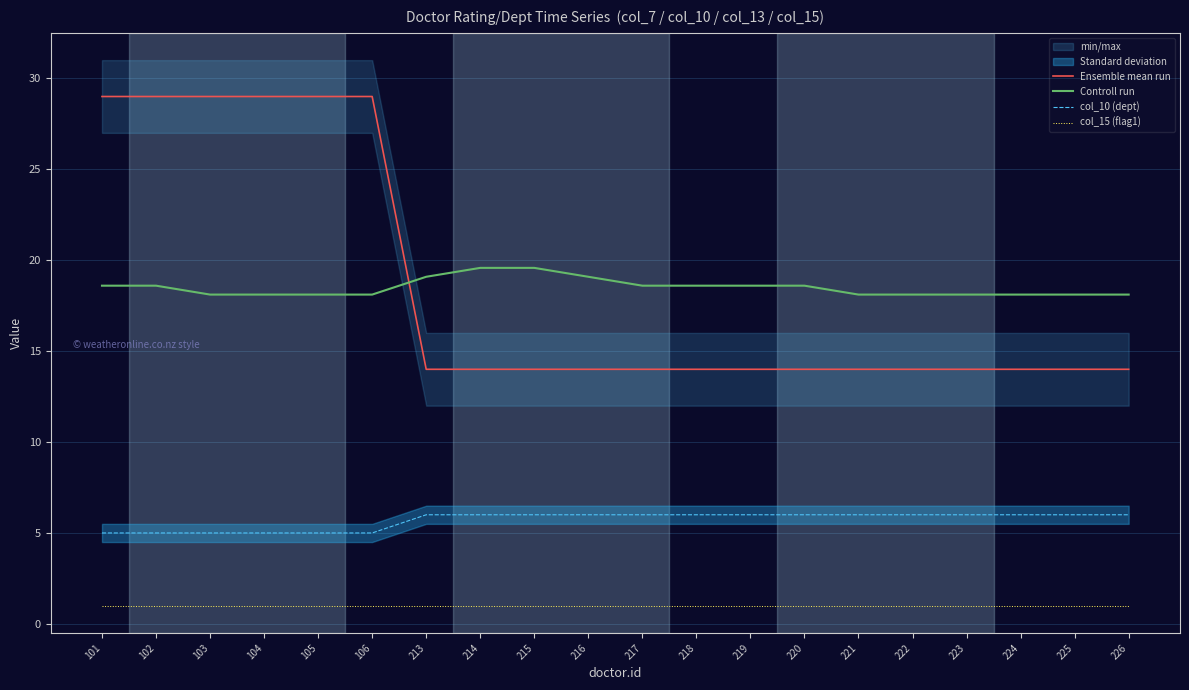

What is the average value of the col_15 (flag1) series?

1.0